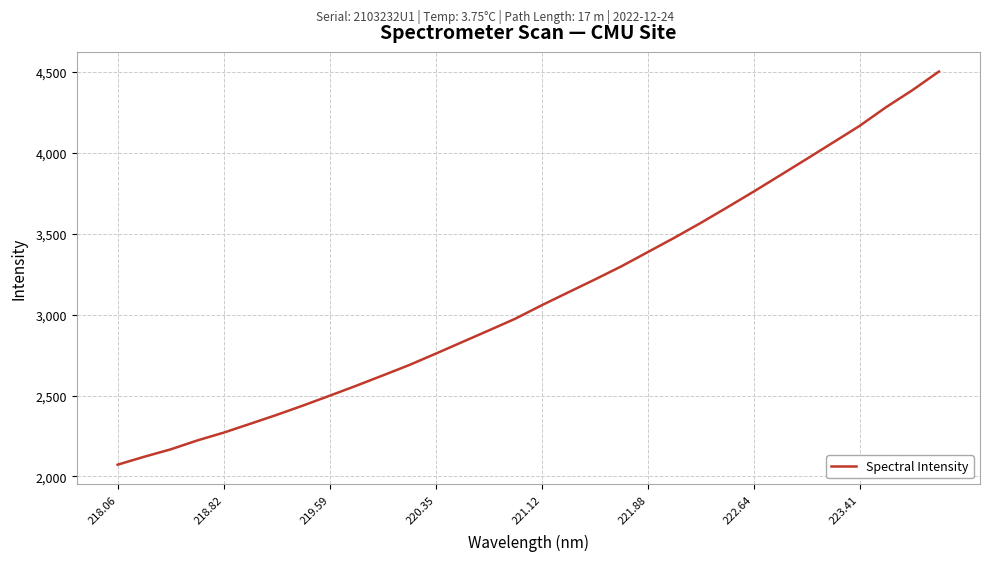

What is the minimum value shown in the chart?

2072.9